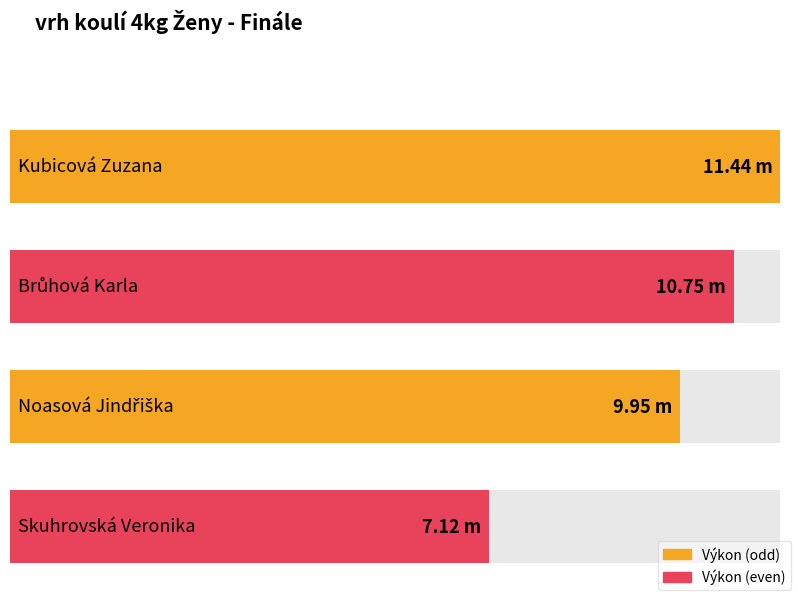

Reading right to left, what are all the values shown in this chart?

Skuhrovská Veronika=7.1	Noasová Jindřiška=9.9	Brůhová Karla=10.8	Kubicová Zuzana=11.4